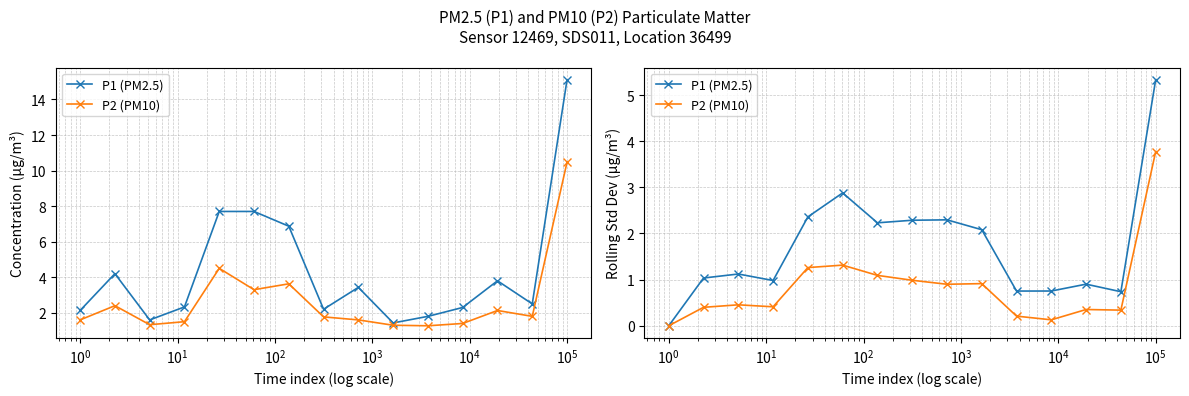

At how many categories does at least one series exceed 3?

1